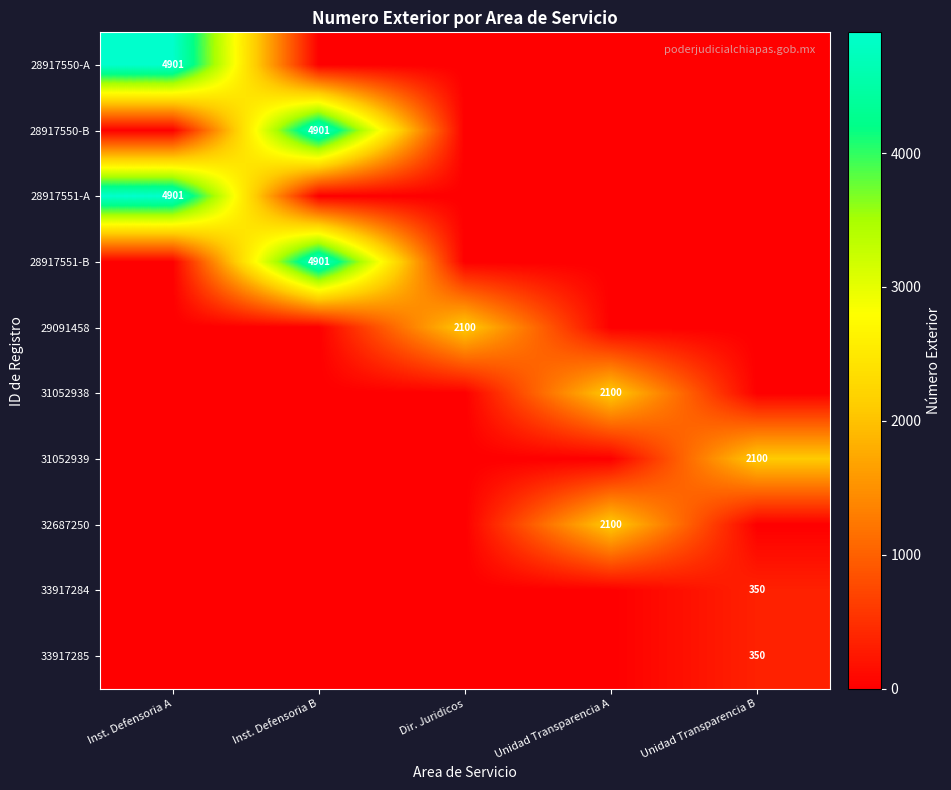

Is it true that 28917550-A equals 4901 at Inst. Defensoria A?

True